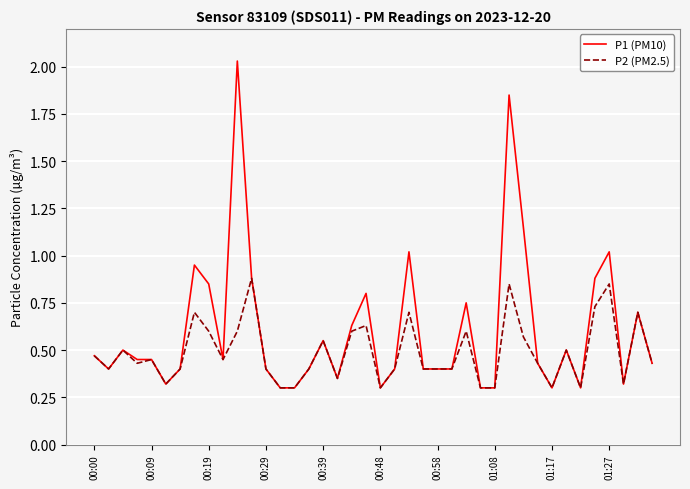

Rank the series by their average value, from highest to lowest.

P1 (PM10), P2 (PM2.5)